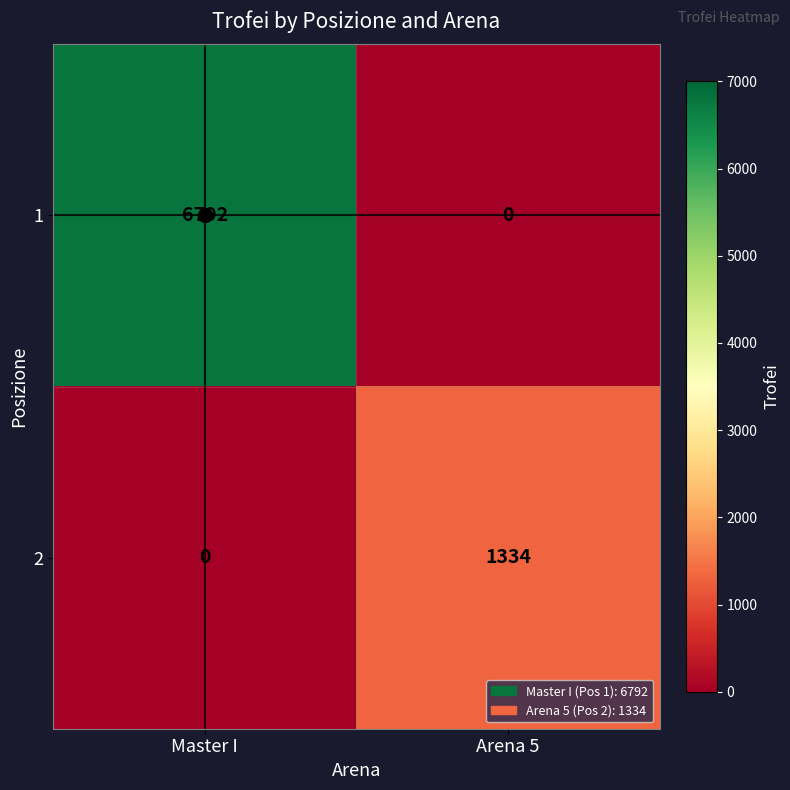

At which category is the sum across all series the highest?

Master I